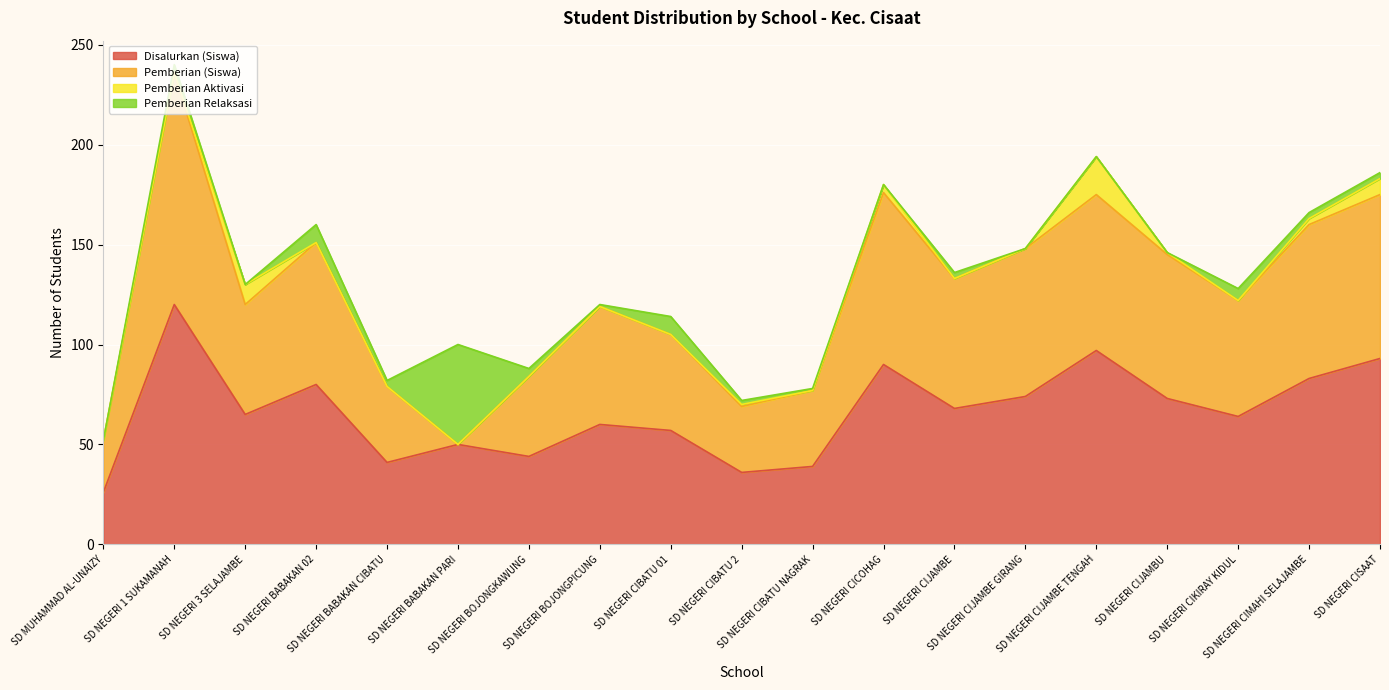

Which series ends up on top after the final intersection of Pemberian Relaksasi and Pemberian (Siswa)?

Pemberian (Siswa)